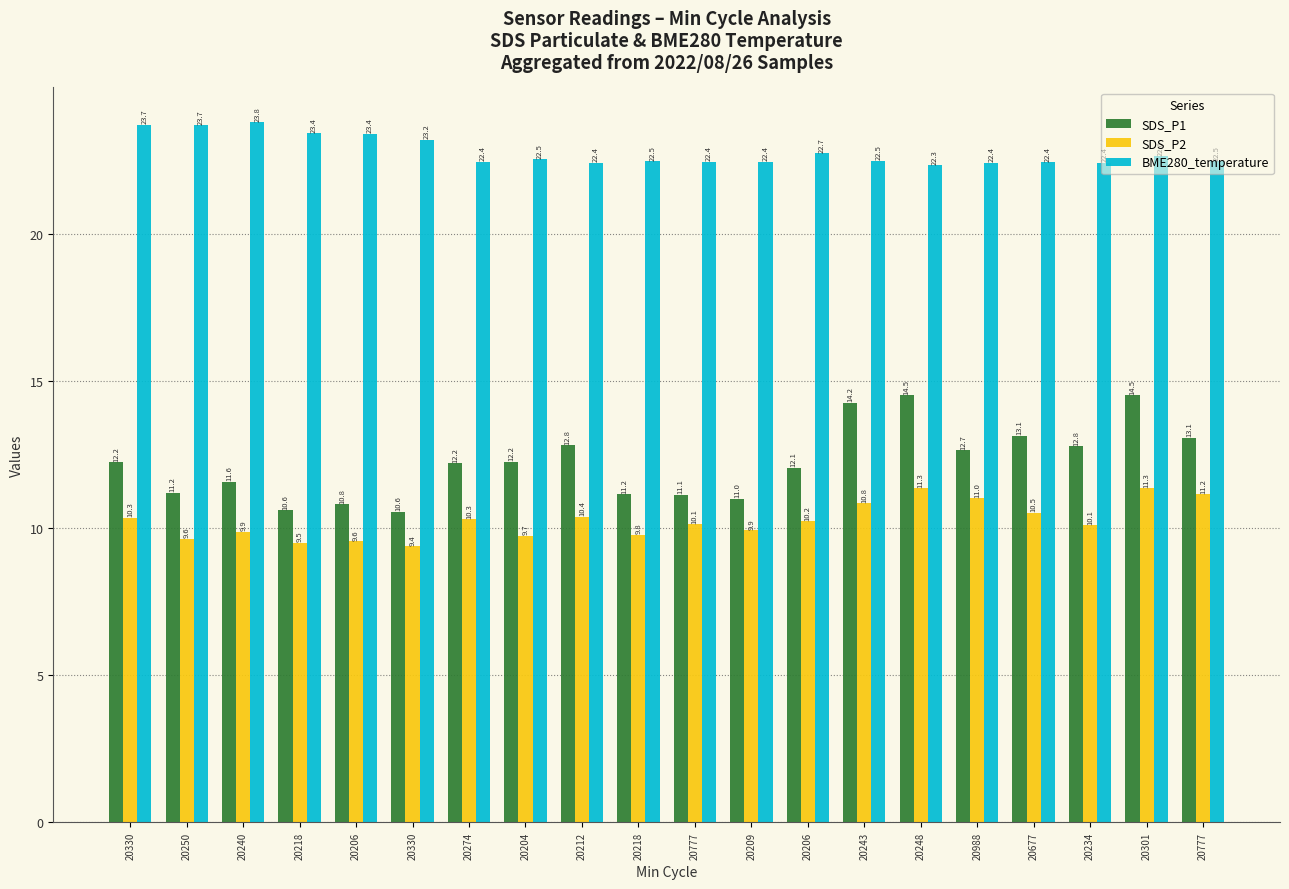

Are the bars grouped side by side (vs. stacked)?

Yes